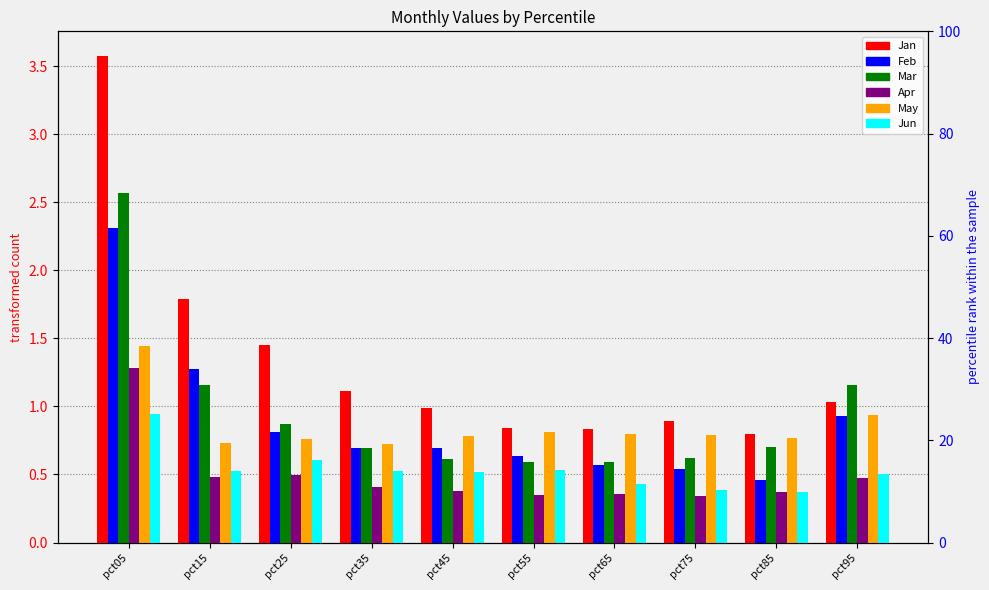

How many data points does each series have?

10